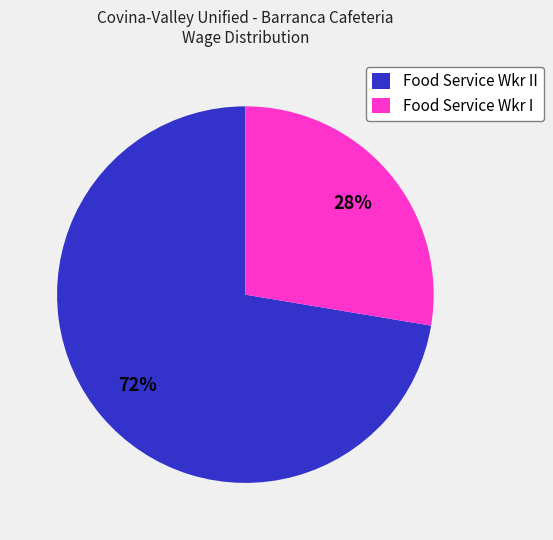

The Food Service Wkr I slice represents 28% of the pie. True or false?

True